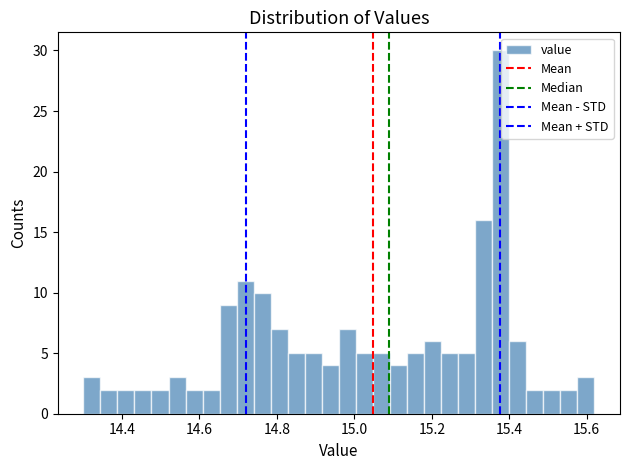

Read against the x-axis, roughly where is the centre of the tallest bar?

15.38